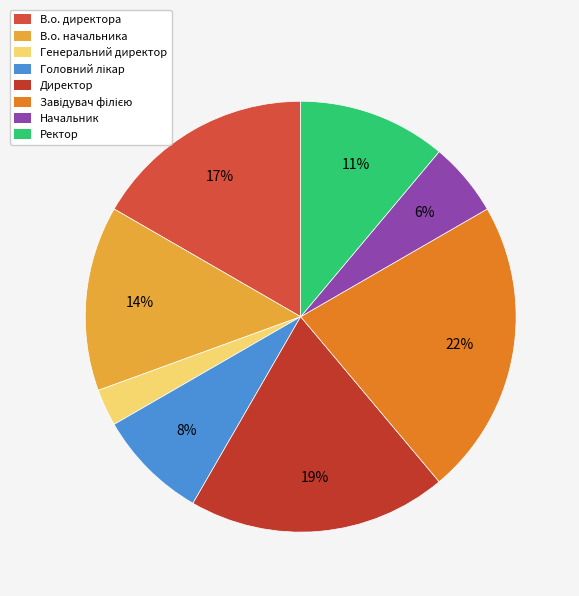

What is the smallest slice in the pie chart?

Генеральний директор